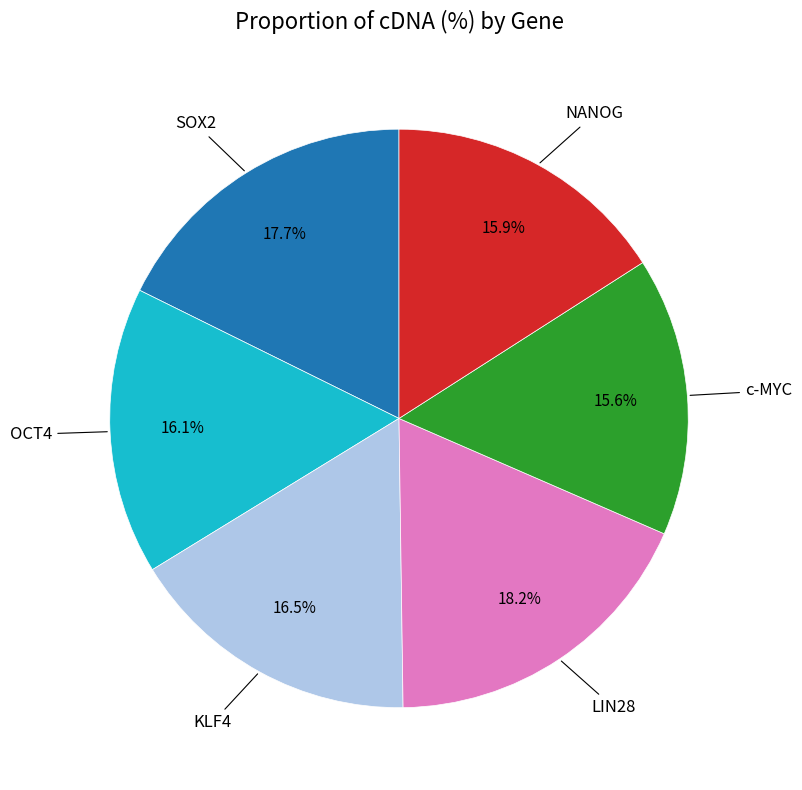

Is there any slice that represents more than half of the pie?

No